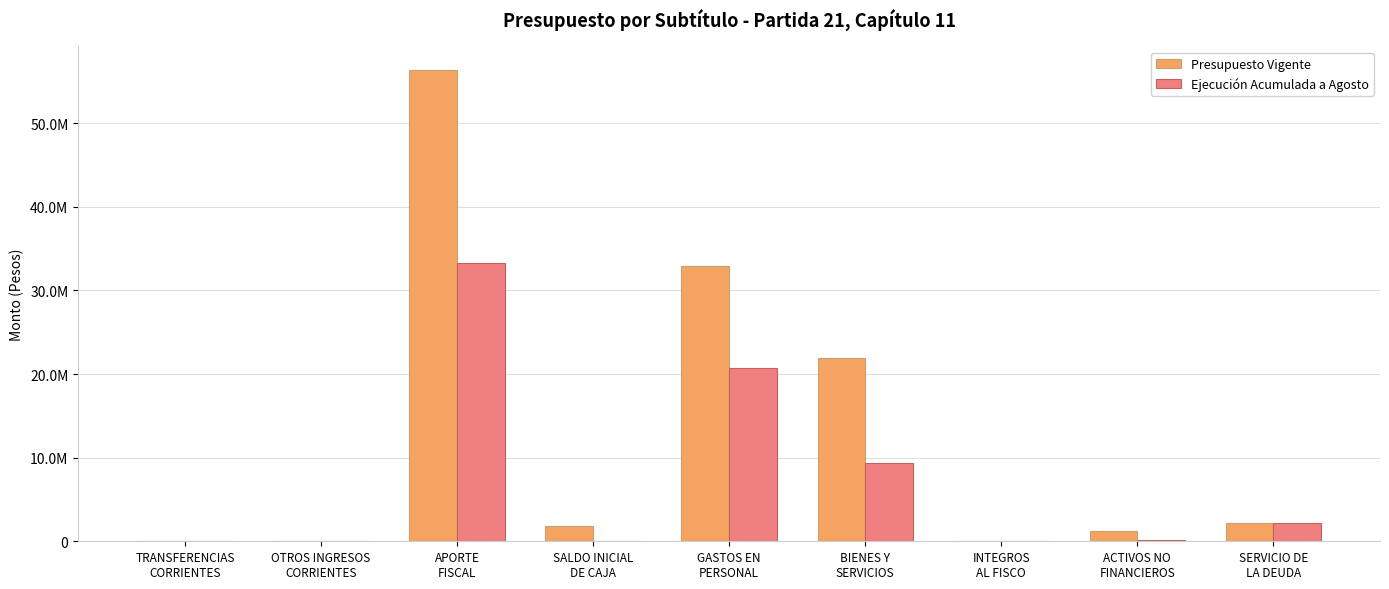

Between APORTE
FISCAL and INTEGROS
AL FISCO, which series saw the biggest shift?

Presupuesto Vigente